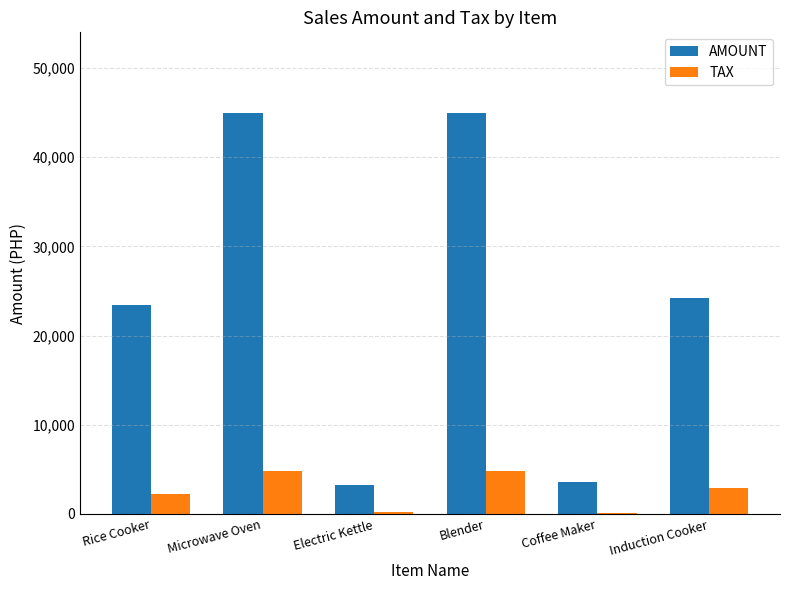

What is the sum of all AMOUNT values?

144500